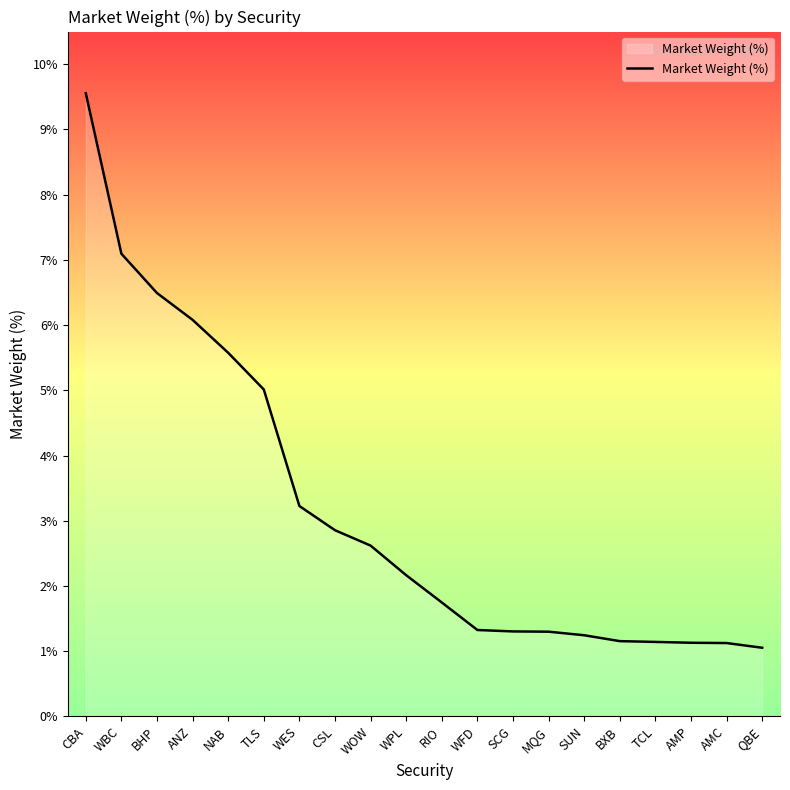

What is the difference between the values at AMC and WBC?

6.0